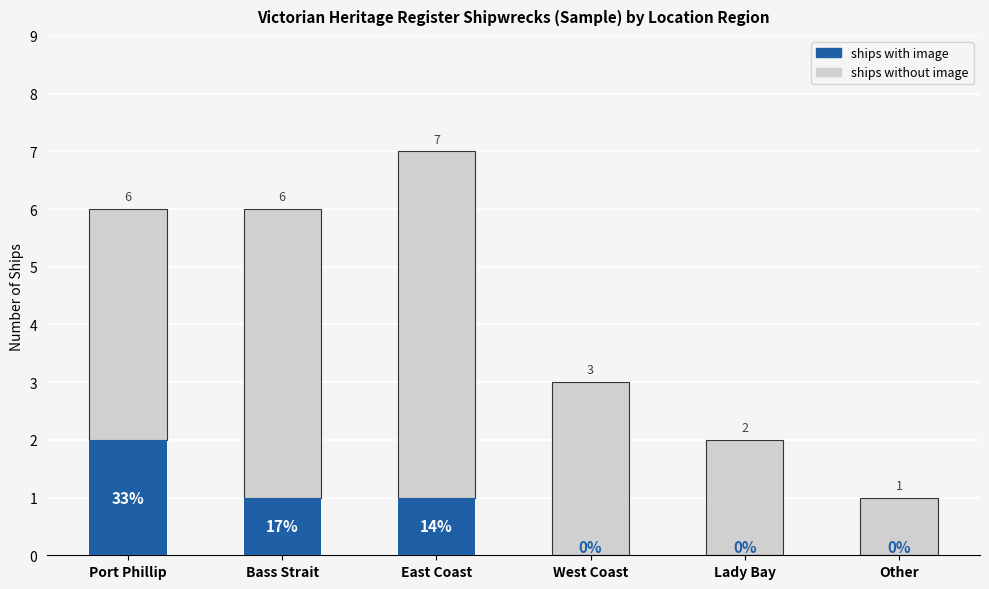

At which label is ships without image closest to 3?

West Coast